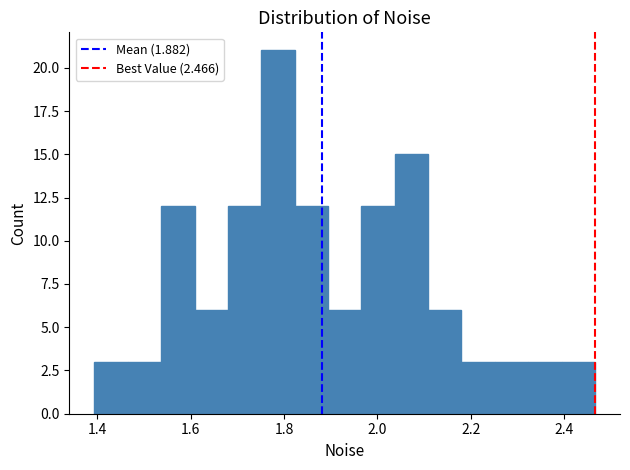

Read against the x-axis, roughly where is the centre of the tallest bar?

1.78